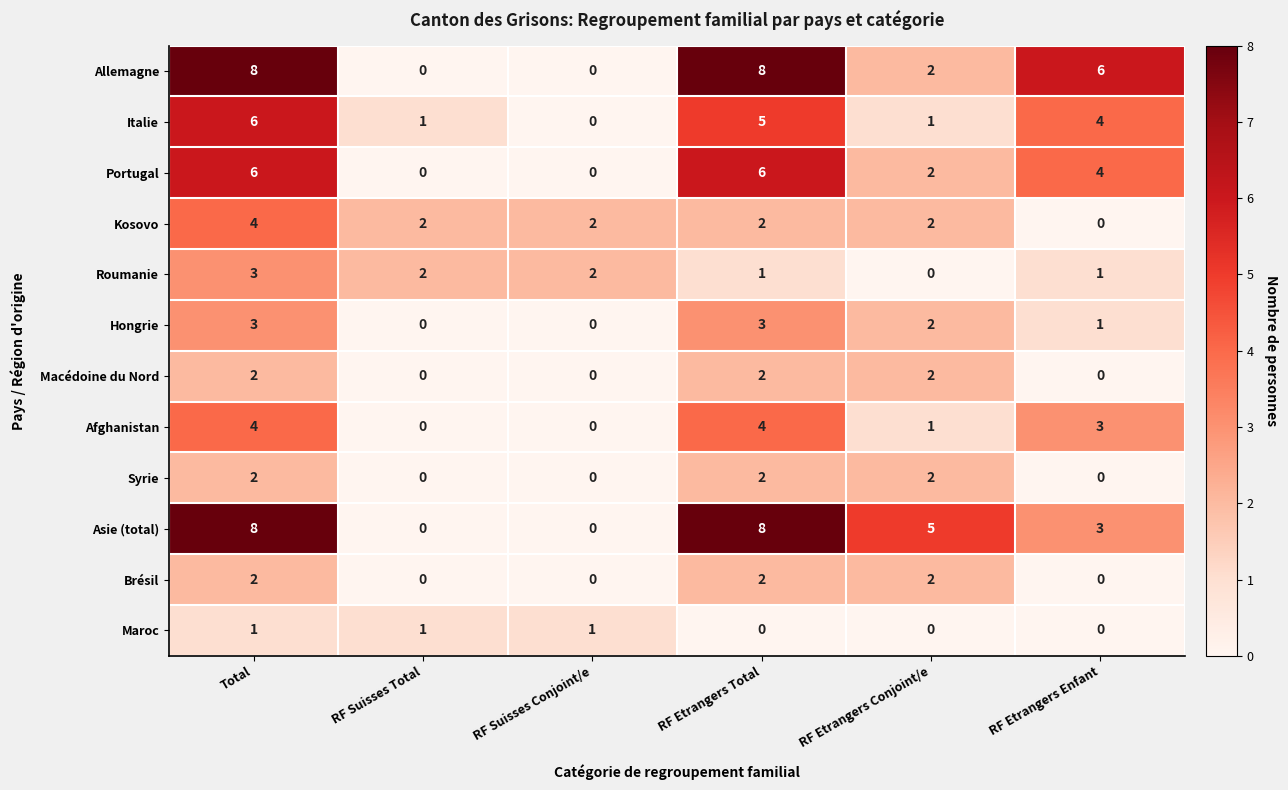

Between RF Suisses Total and RF Suisses Conjoint/e, which series saw the biggest shift?

Italie